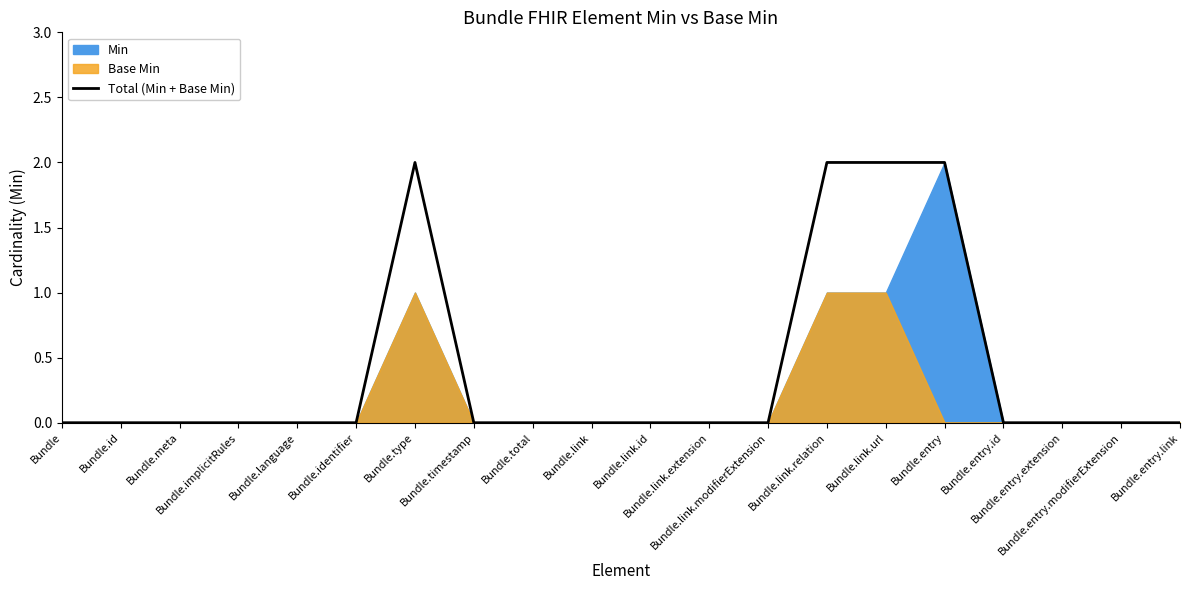

Which has a higher value, Bundle.language or Bundle.entry?

Bundle.entry